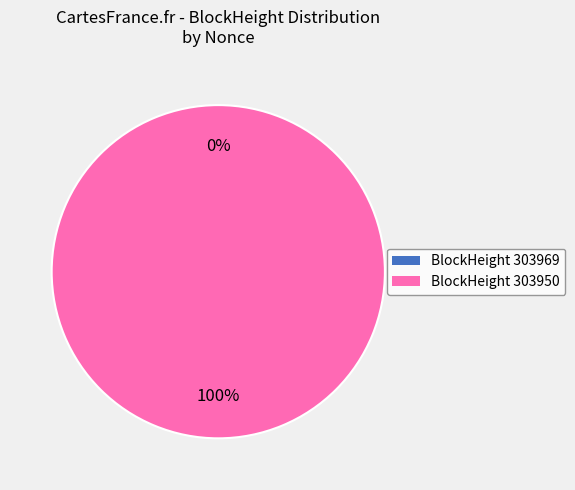

How many slices are in this pie chart?

2